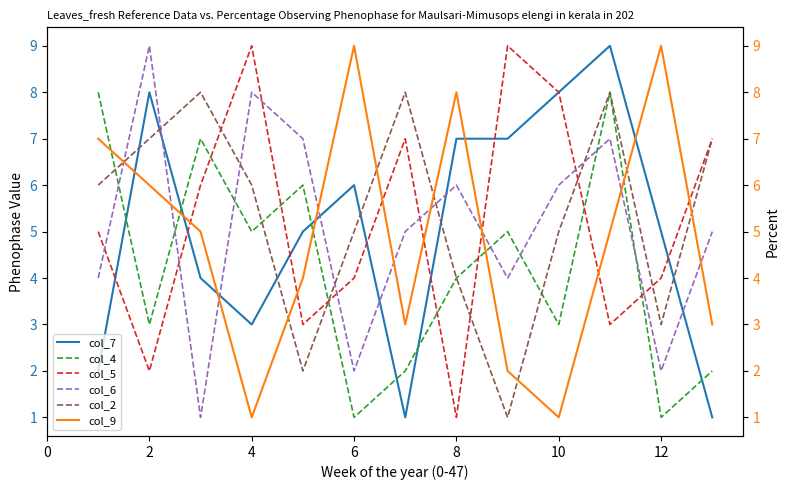

How many distinct data groups are displayed?

6